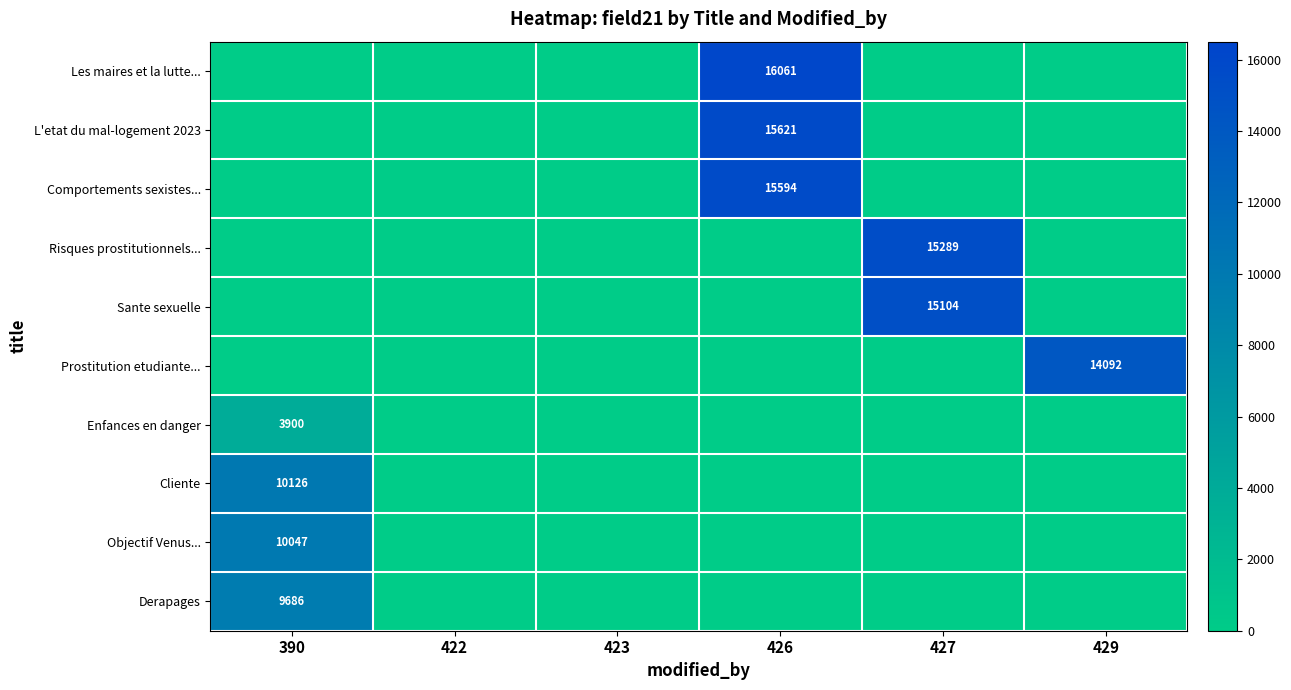

Is it true that Derapages equals 2806 at 390?

False